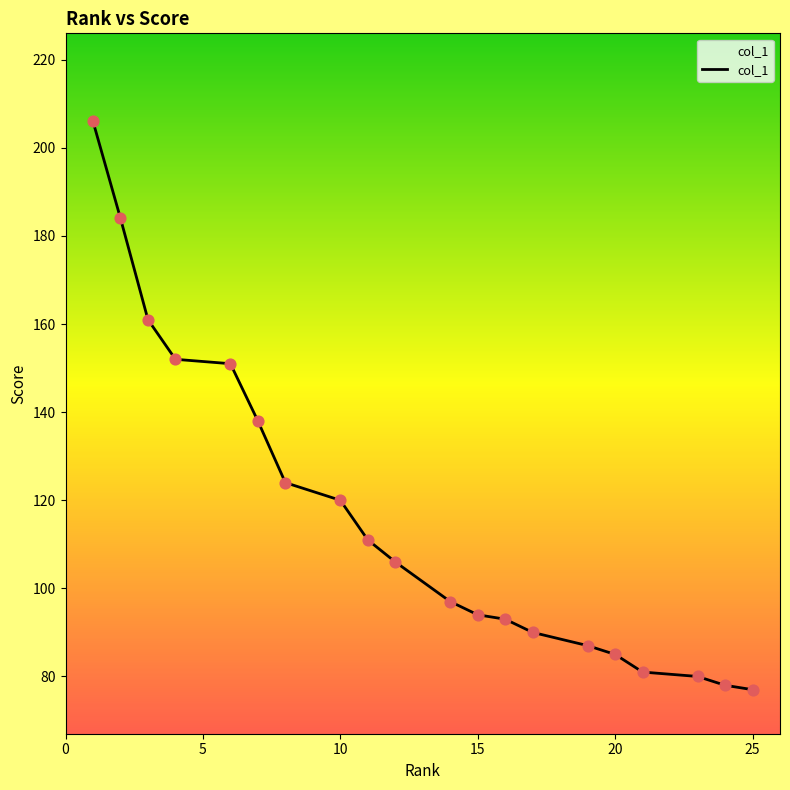

What is the greatest value displayed?

206